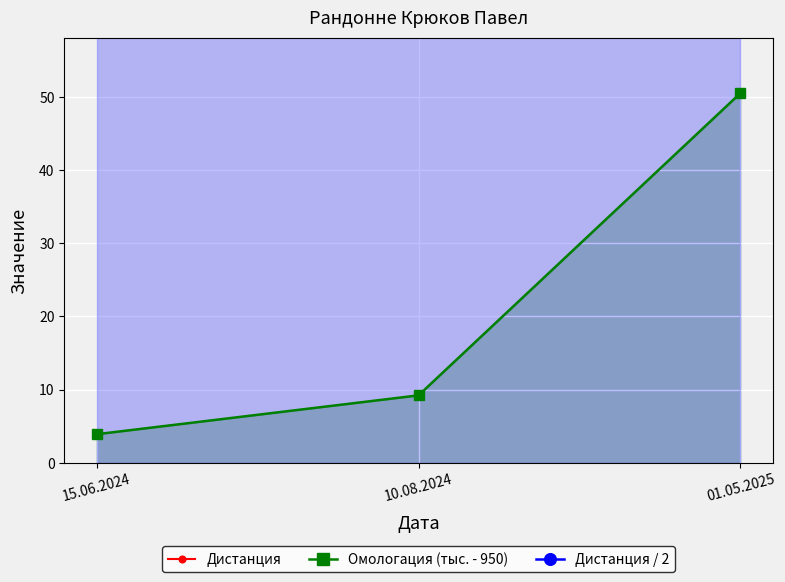

Reading left to right, transcribe all the data shown in this chart.

Дистанция: 15.06.2024=200.0	10.08.2024=200.0	01.05.2025=200.0
Омологация (тыс. - 950): 15.06.2024=3.9	10.08.2024=9.2	01.05.2025=50.5
Дистанция / 2: 15.06.2024=100.0	10.08.2024=100.0	01.05.2025=100.0